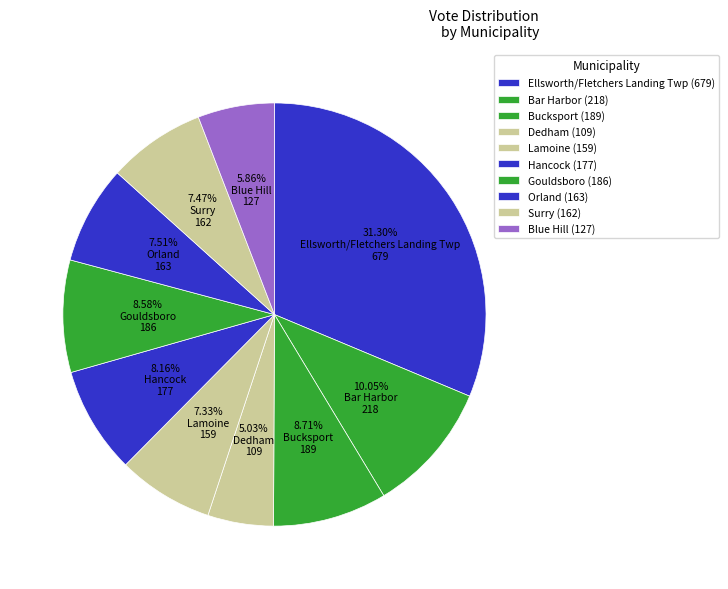

Is there a majority slice in this chart?

No